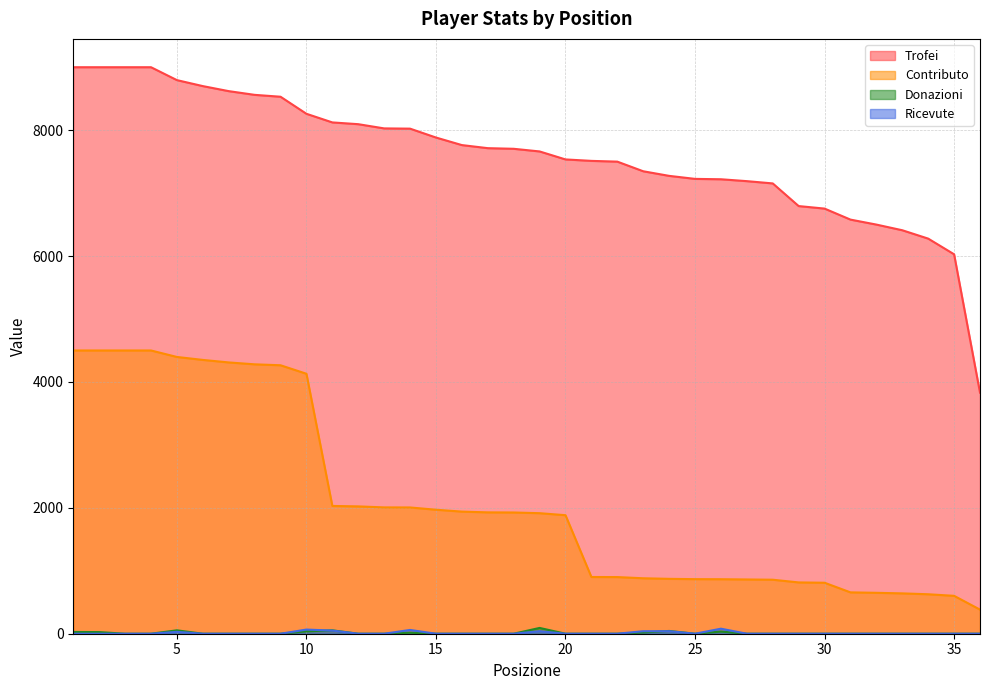

True or false: Donazioni and Contributo cross at least once.

False